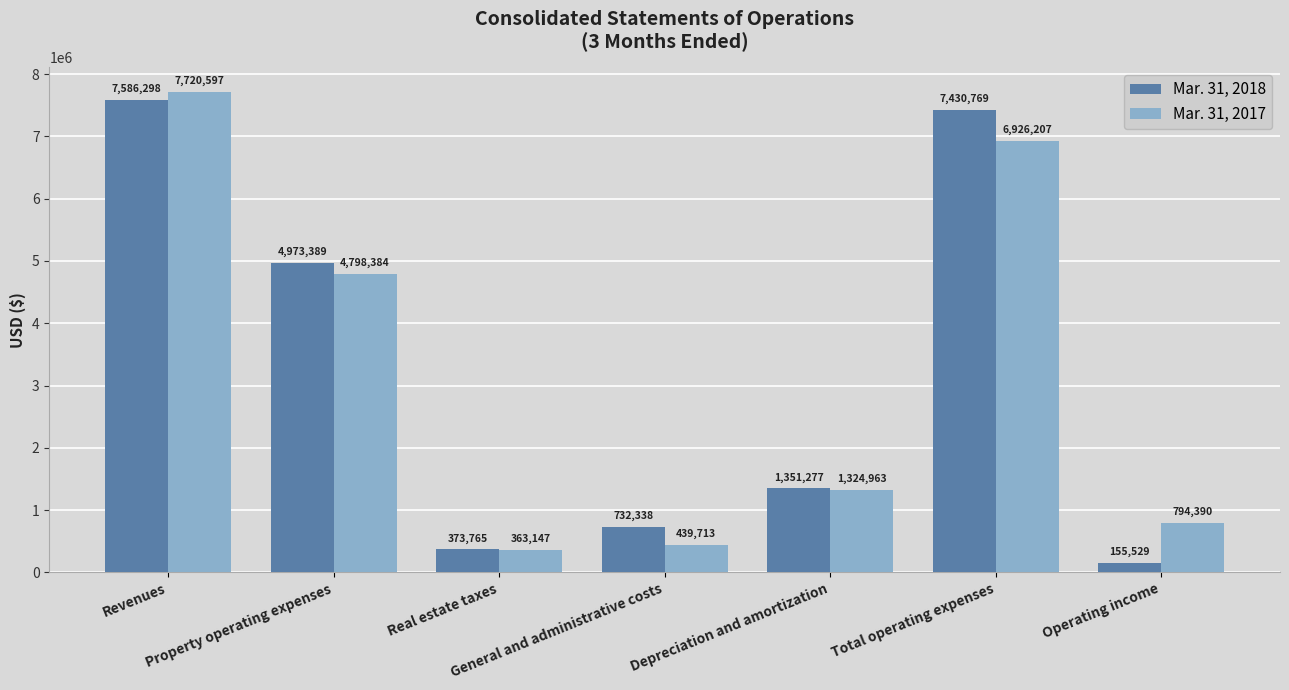

What is the total value across all series at Operating income?

949919